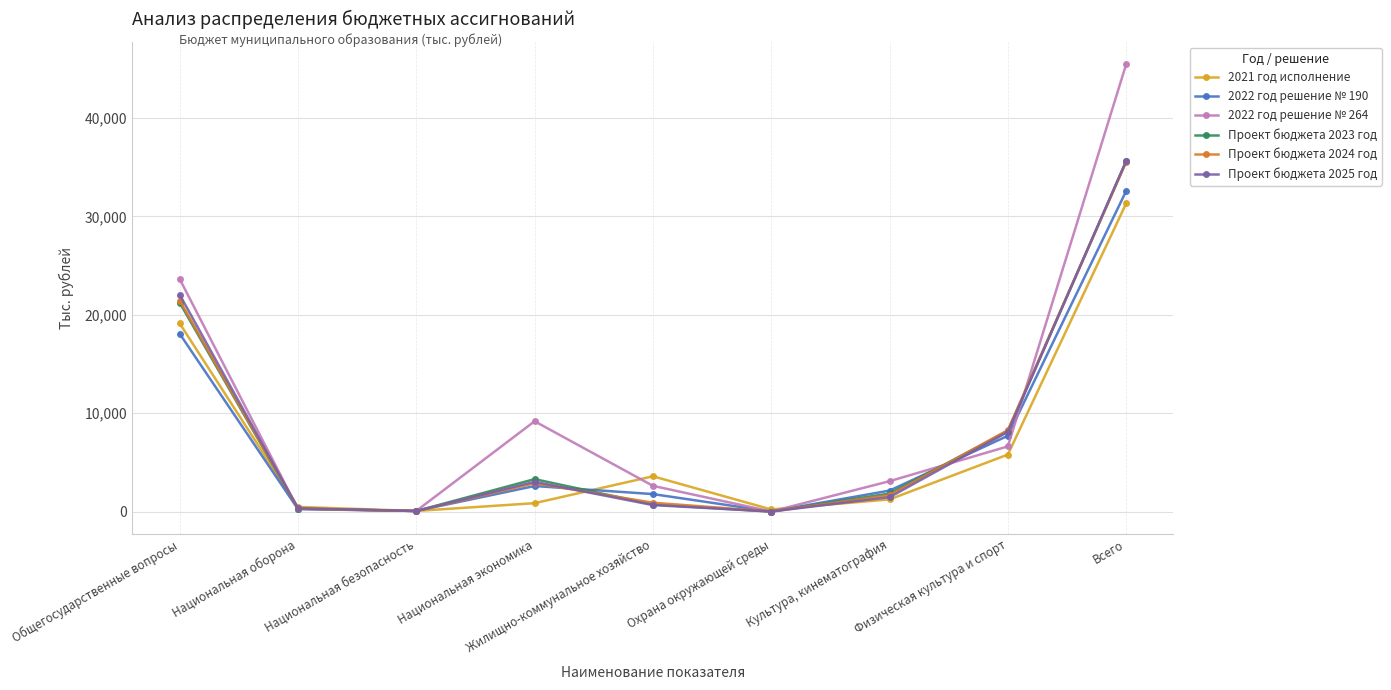

At which label does Проект бюджета 2025 год reach its peak?

Всего